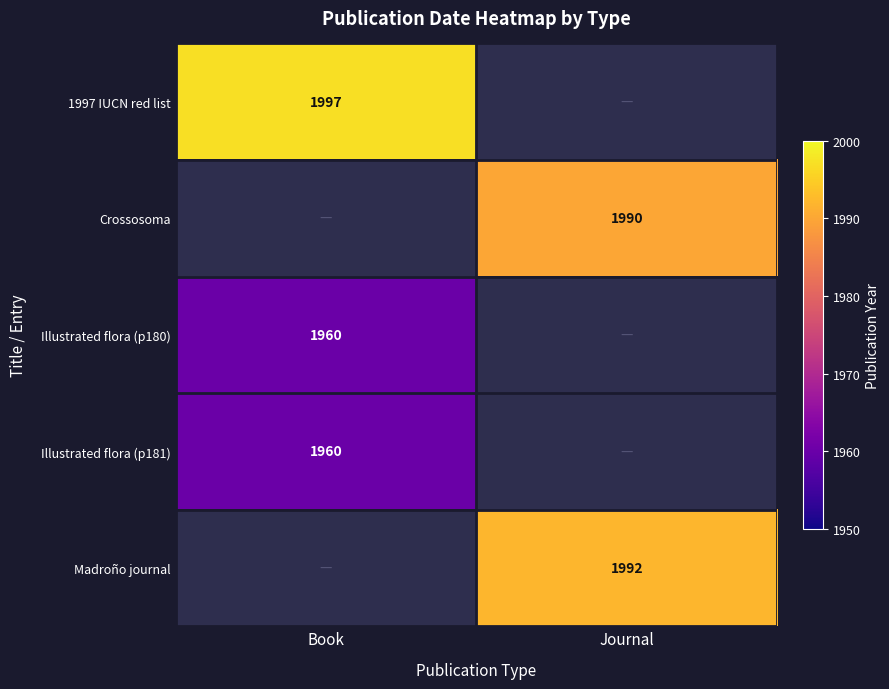

Is it true that Illustrated flora (p180) equals 1960 at Book?

True